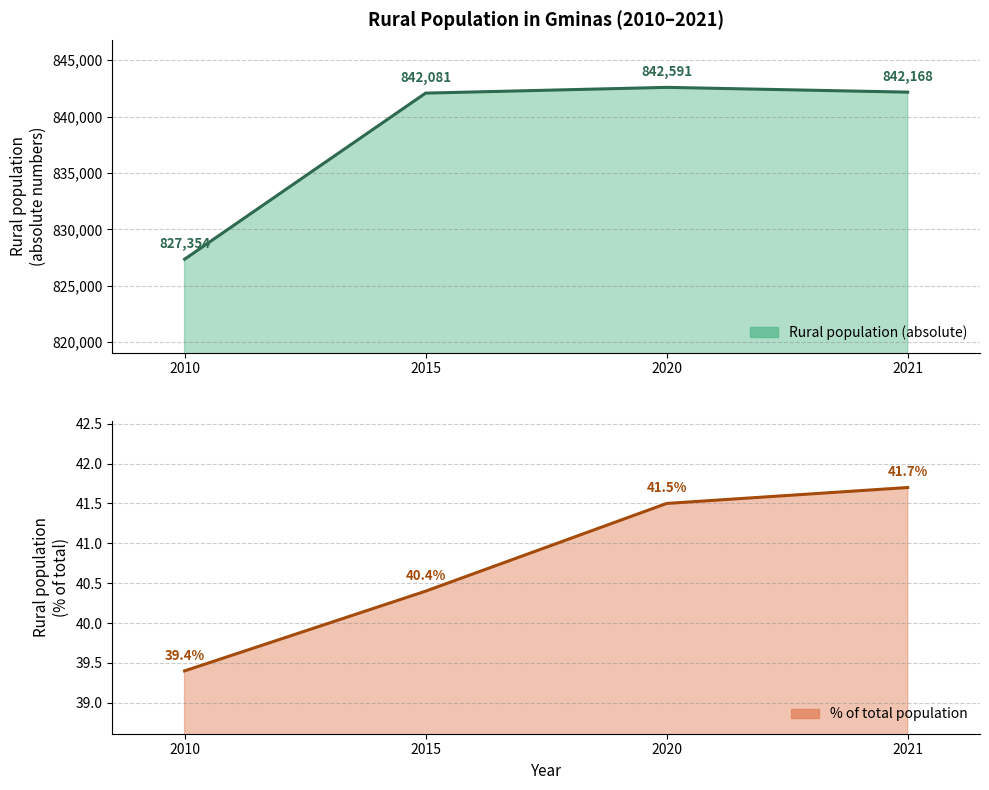

How many values in the Rural population (absolute) series exceed 842168?

1